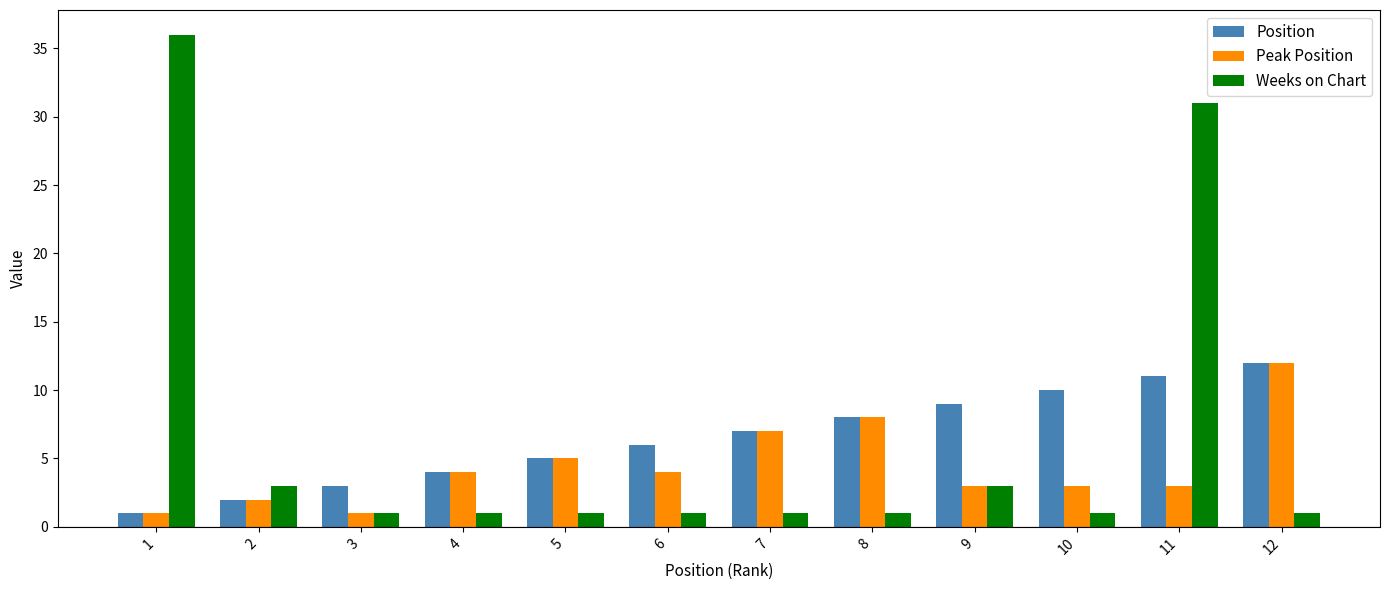

Reading left to right, transcribe all the data shown in this chart.

Position: 1	2	3	4	5	6	7	8	9	10	11	12
Peak Position: 1	2	1	4	5	4	7	8	3	3	3	12
Weeks on Chart: 36	3	1	1	1	1	1	1	3	1	31	1